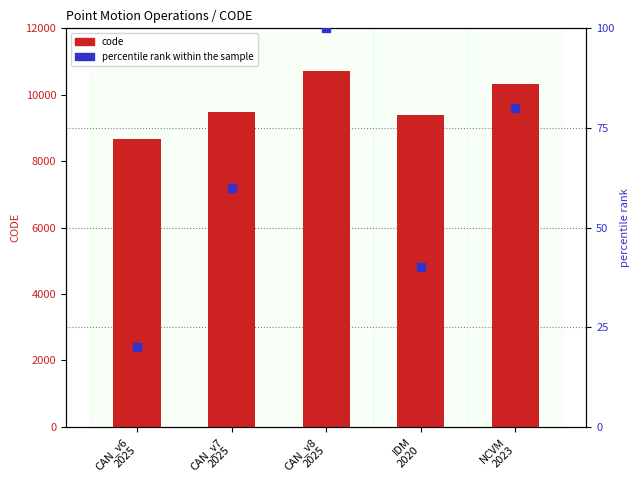

Which series has the largest total across all categories?

code